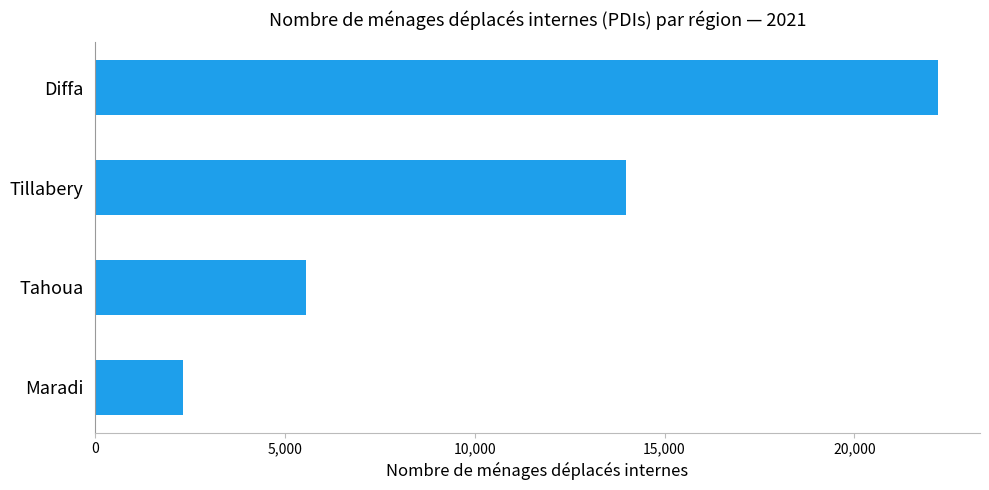

True or false: the data shows 5559 at Tahoua.

True